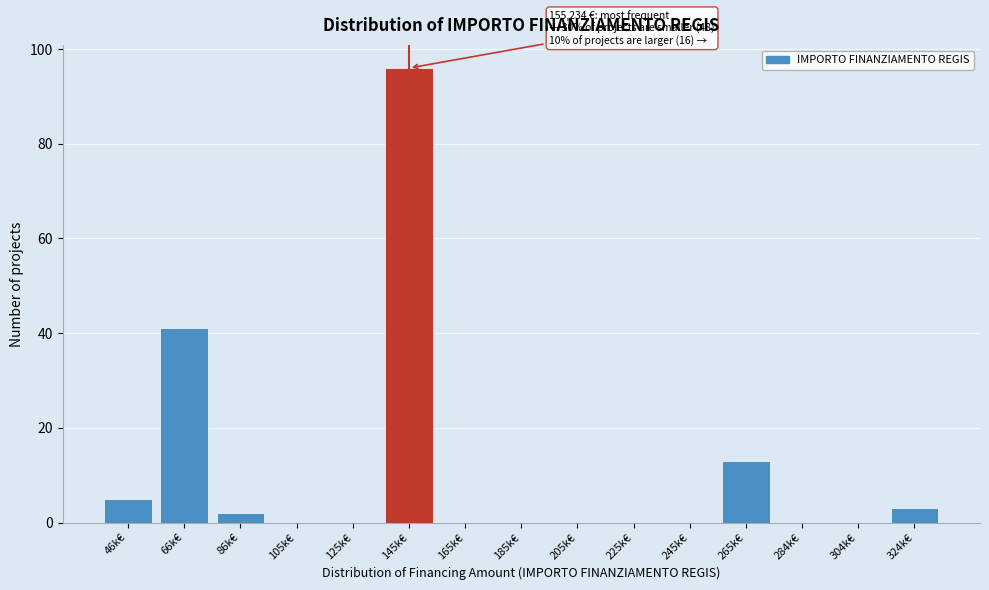

Reading right to left, list all the values displayed in this chart.

324k€=3	304k€=0	284k€=0	265k€=13	245k€=0	225k€=0	205k€=0	185k€=0	165k€=0	145k€=96	125k€=0	105k€=0	86k€=2	66k€=41	46k€=5